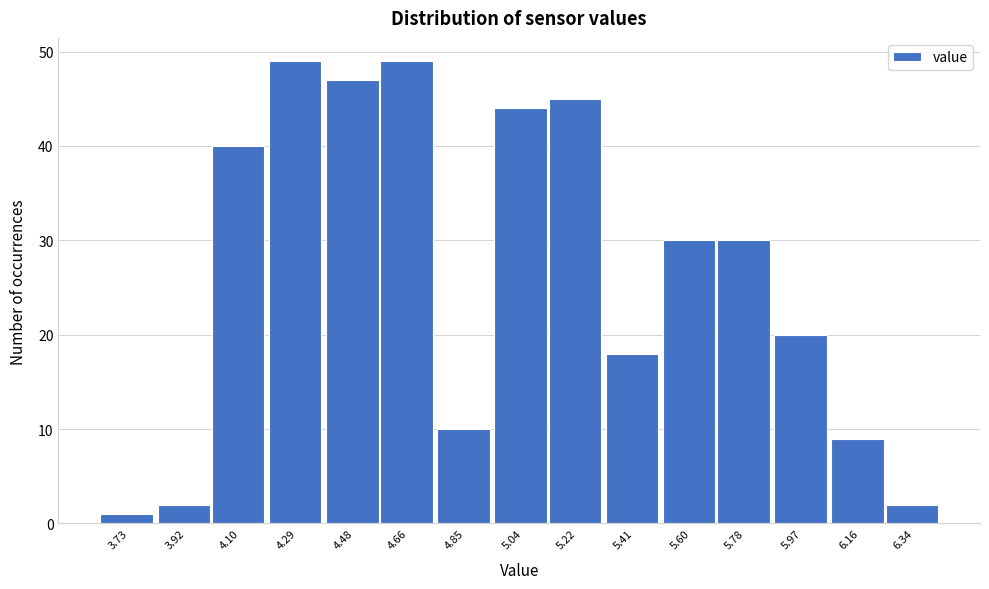

Reading left to right, list all the values displayed in this chart.

1	2	40	49	47	49	10	44	45	18	30	30	20	9	2